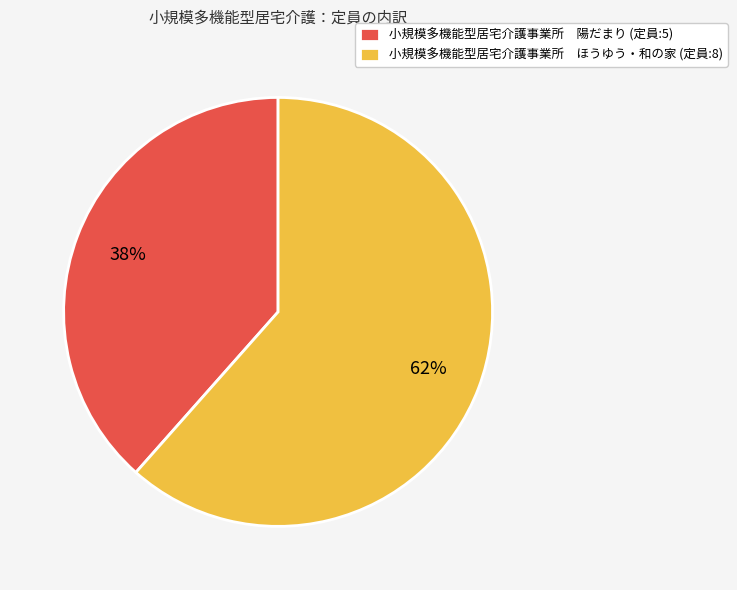

To the nearest percent, what is the average slice percentage?

50%